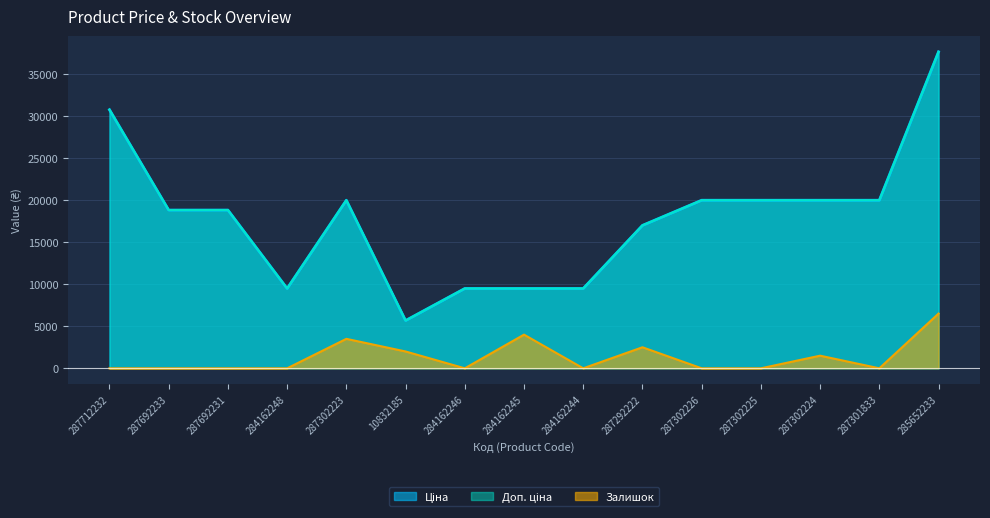

Reading left to right, list all the values displayed in this chart.

Ціна: 30717.1	18796.8	18796.8	9480.1	19964.2	5673.8	9480.1	9480.1	9480.1	16976.3	19964.2	19964.2	19964.2	19964.2	37593.6
Доп. ціна: 30717.1	18796.8	18796.8	9480.1	19964.2	5673.8	9480.1	9480.1	9480.1	16976.3	19964.2	19964.2	19964.2	19964.2	37593.6
Залишок: 0.0	0.0	0.0	0.0	3500.0	2000.0	0.0	4000.0	0.0	2500.0	0.0	0.0	1500.0	0.0	6500.0